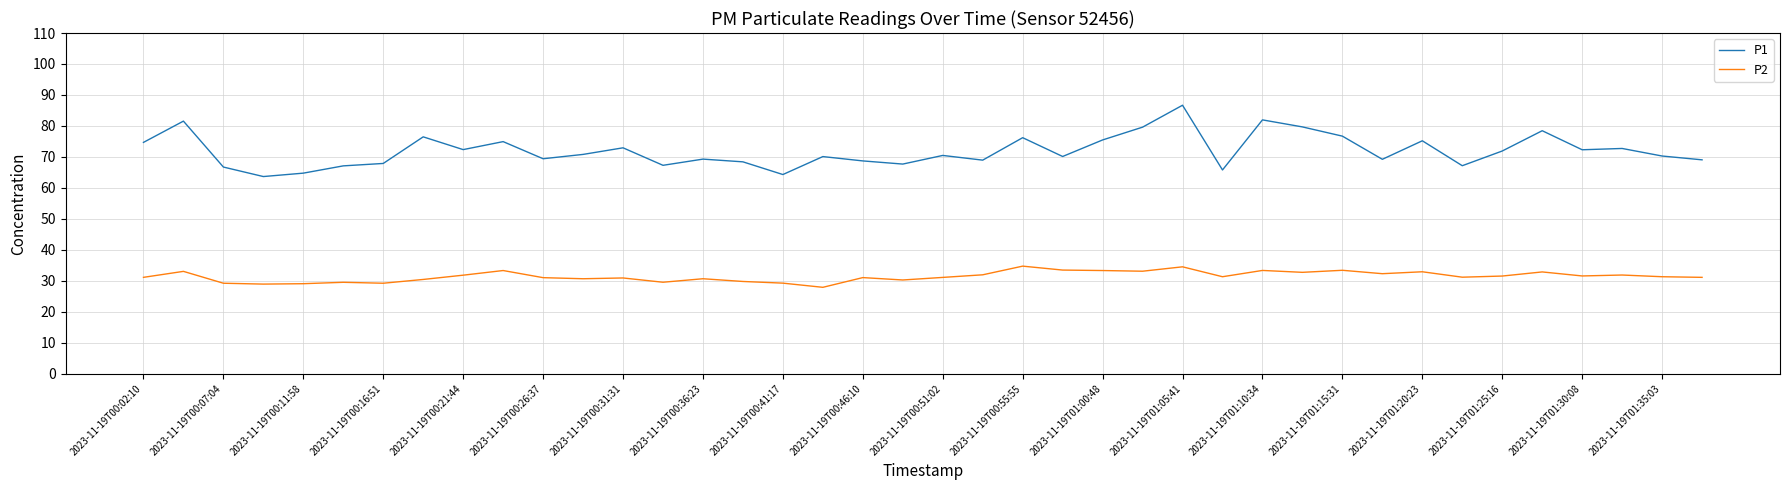

What is the average value of the P1 series?

71.9